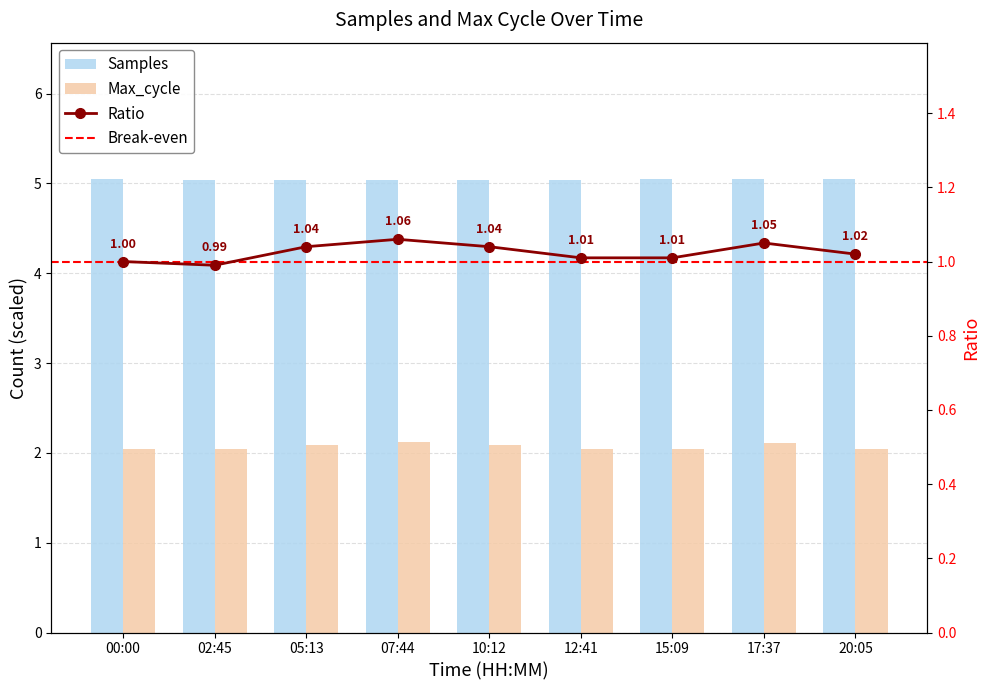

Between 00:00 and 20:05, which series saw the biggest shift?

Samples